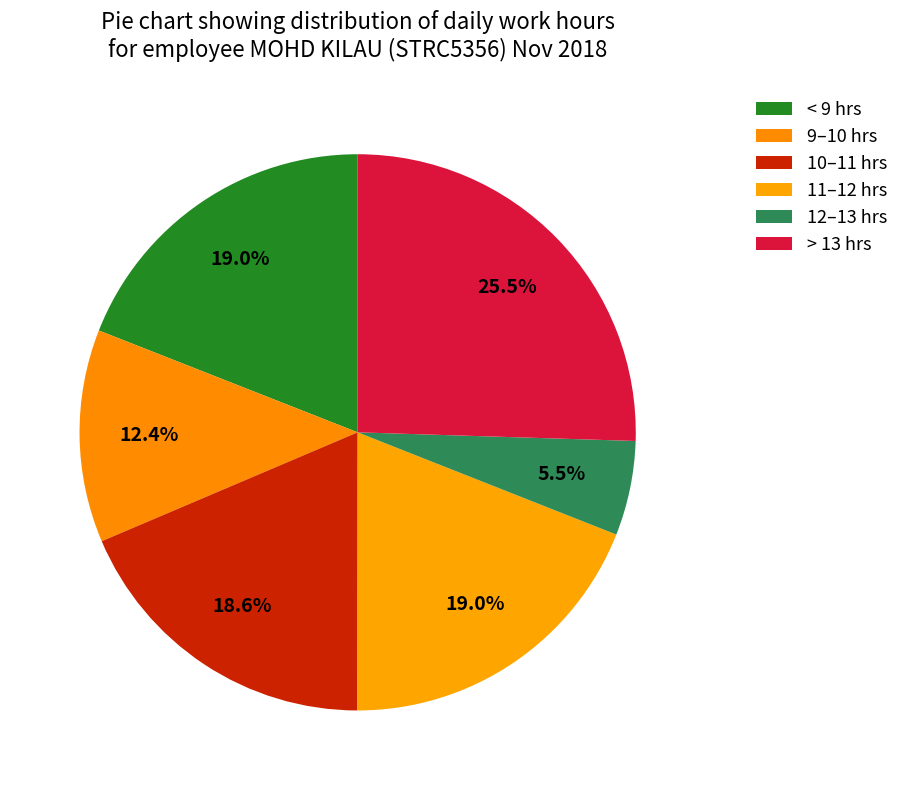

Count the number of slices in the pie.

6